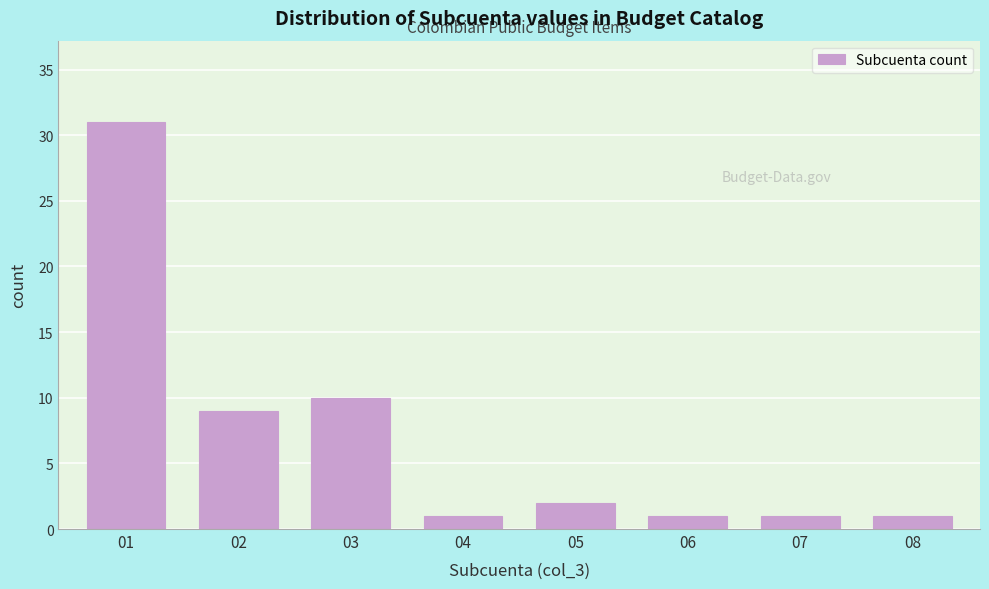

Reading left to right, transcribe all the data shown in this chart.

01=31	02=9	03=10	04=1	05=2	06=1	07=1	08=1